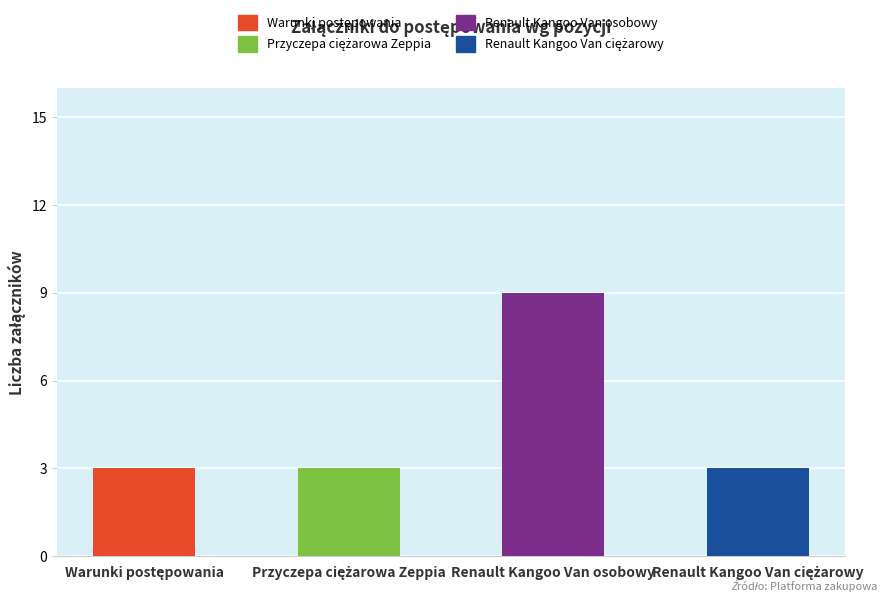

At which category is the sum across all series the highest?

Renault Kangoo Van osobowy